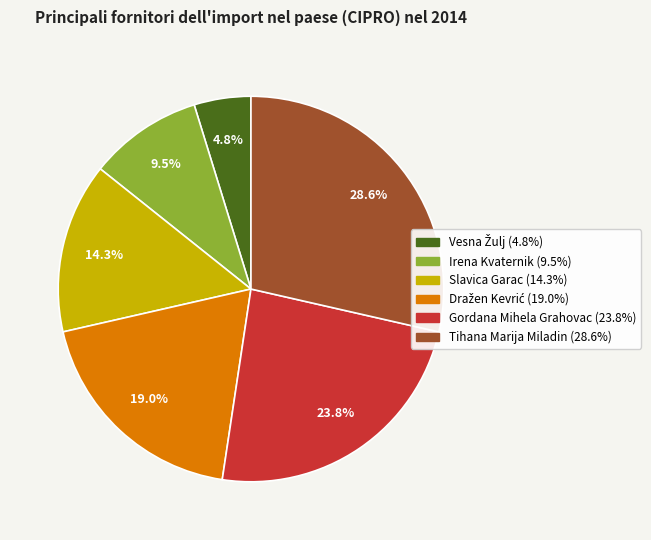

True or false: Gordana Mihela Grahovac accounts for 24% of the total.

True